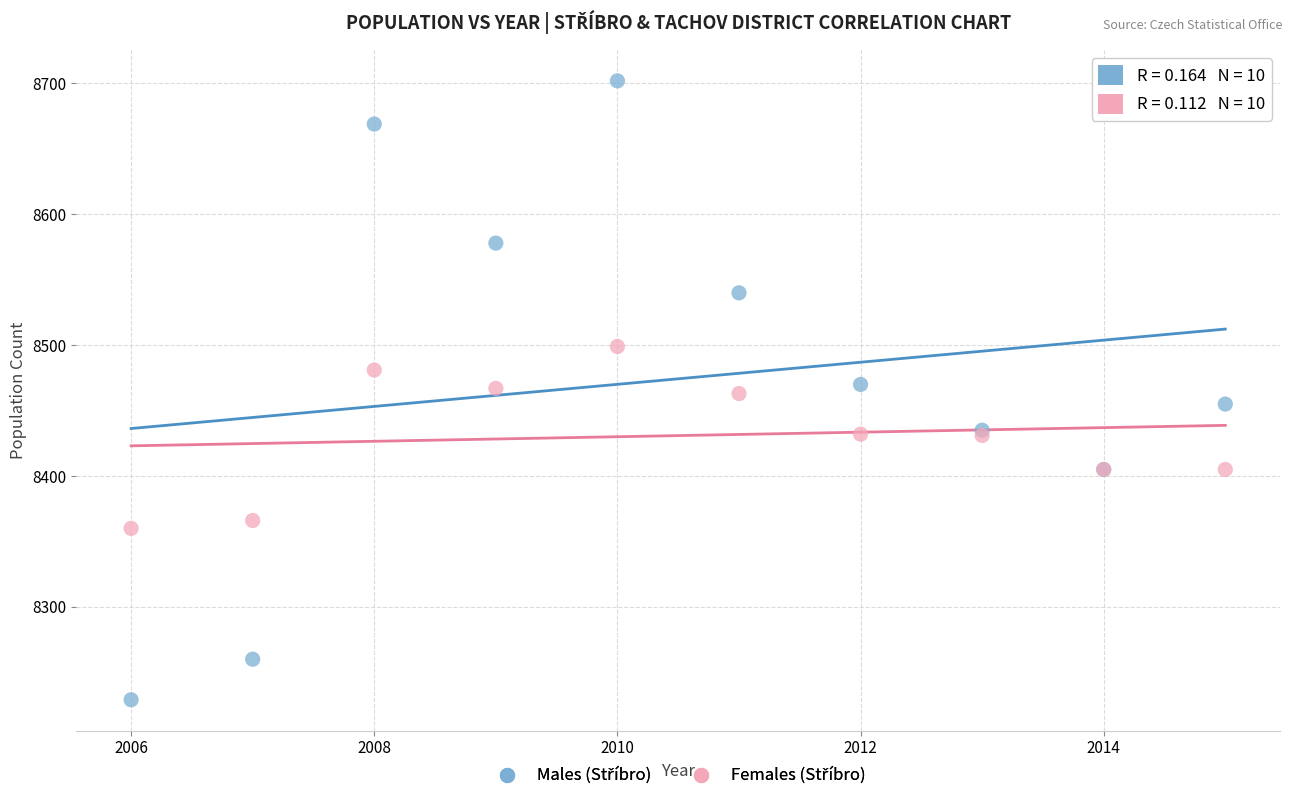

What is the X range (max minus min) for the scatter plot?

9